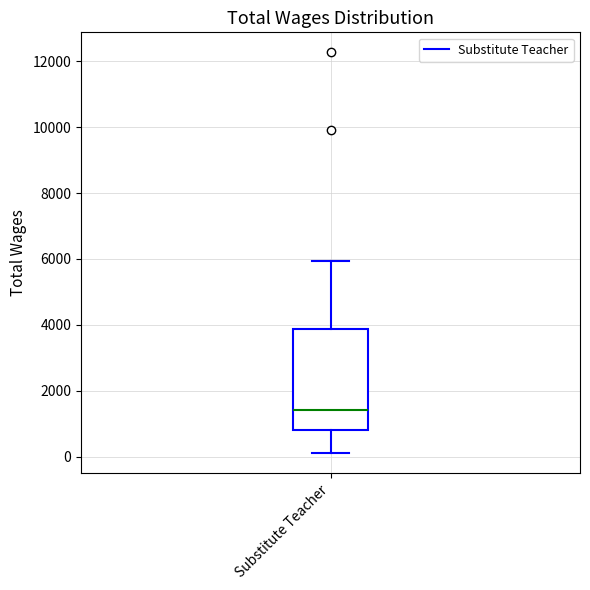

Where does the upper whisker of the box for Substitute Teacher end on the y-axis? The values are not printed on the chart, so give them approximately, as read against the axis.

6000